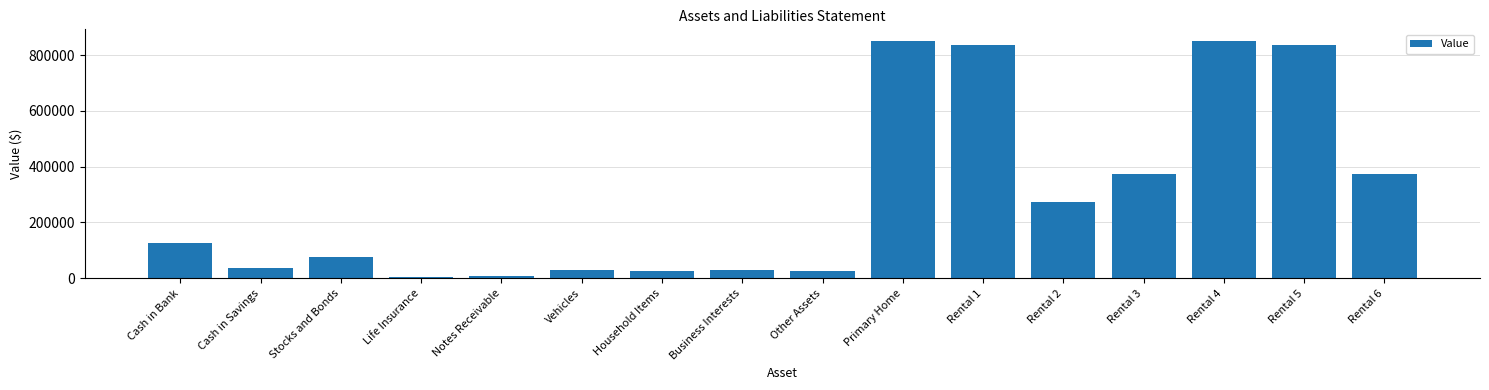

Which has a higher value, Rental 3 or Rental 1?

Rental 1